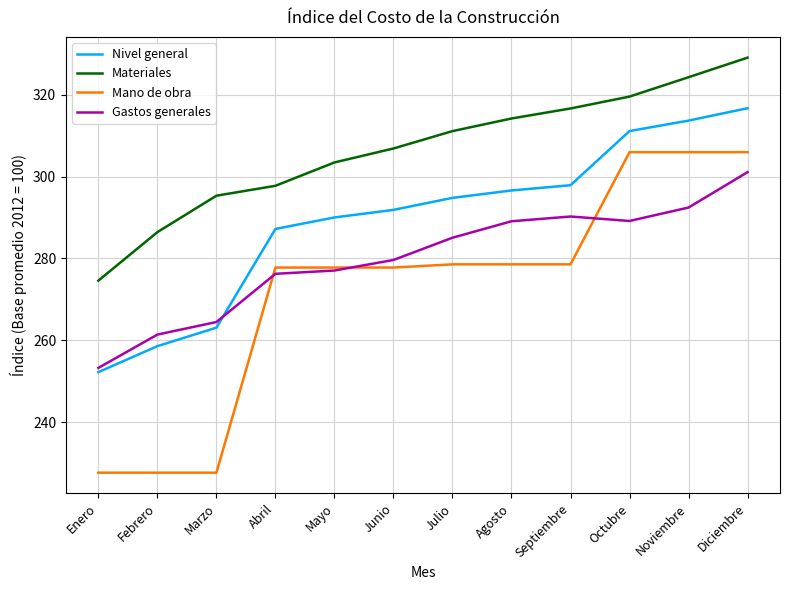

True or false: Materiales and Mano de obra intersect in this chart.

False